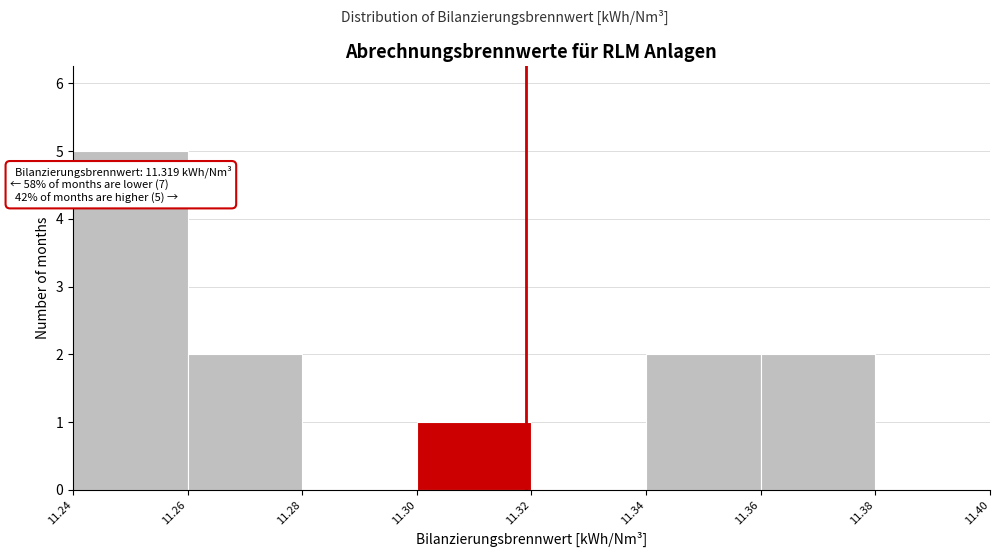

Which range on the x-axis has the tallest bar?

11.24 to 11.26